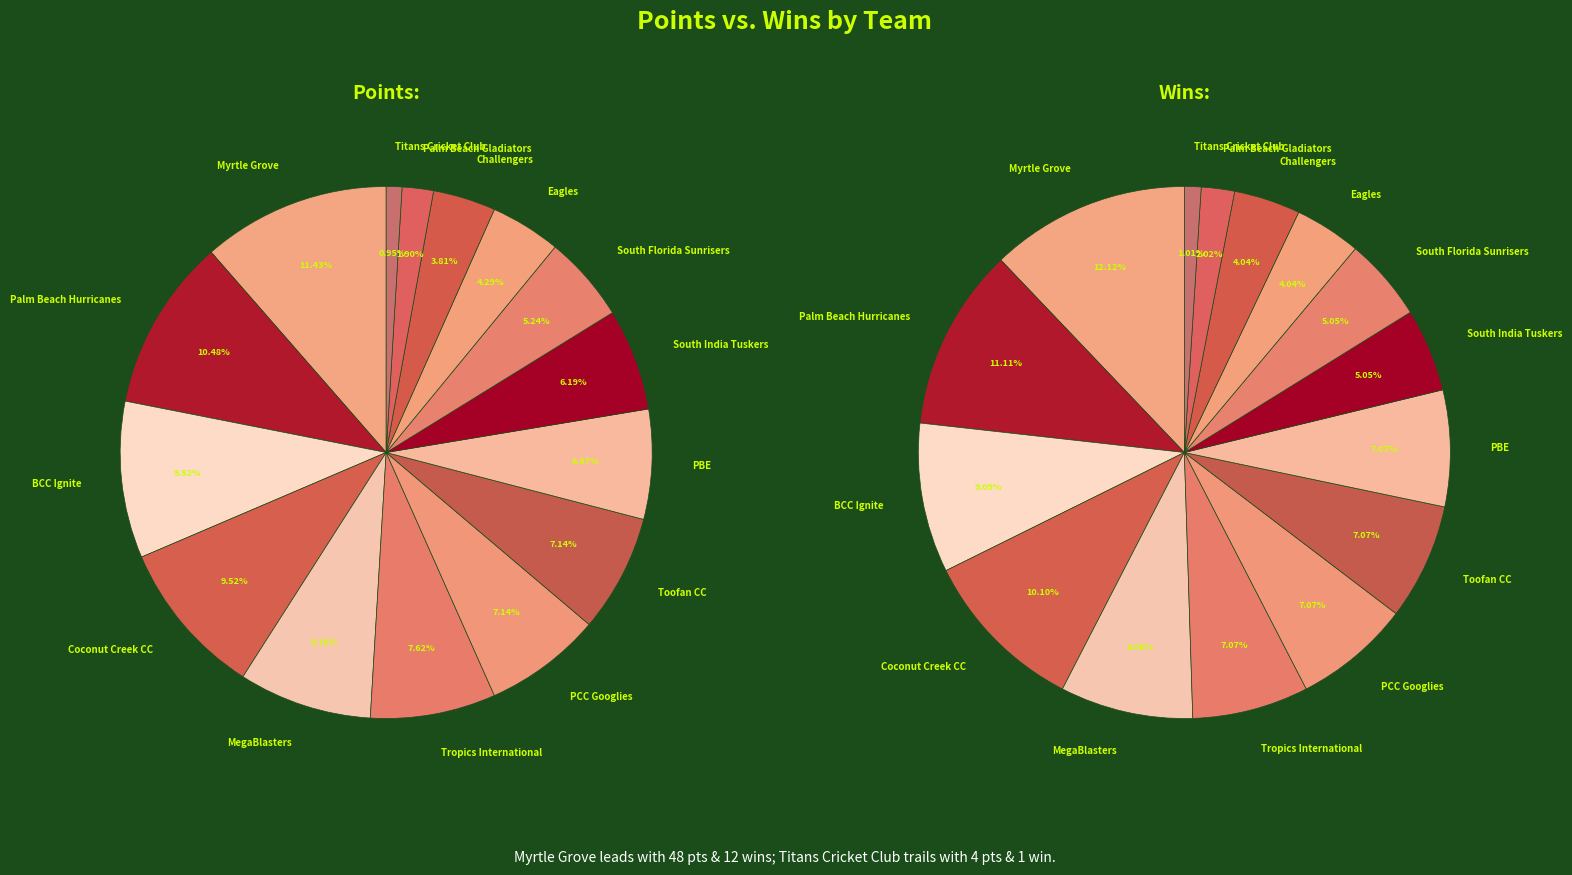

Which series changed the most between Tropics International and South India Tuskers?

Points